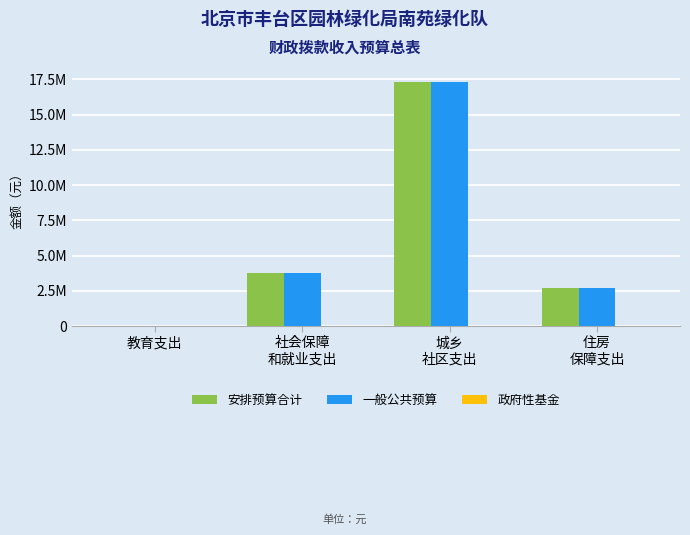

What is the value of the 安排预算合计 bar at the 2nd from the left?

3763169